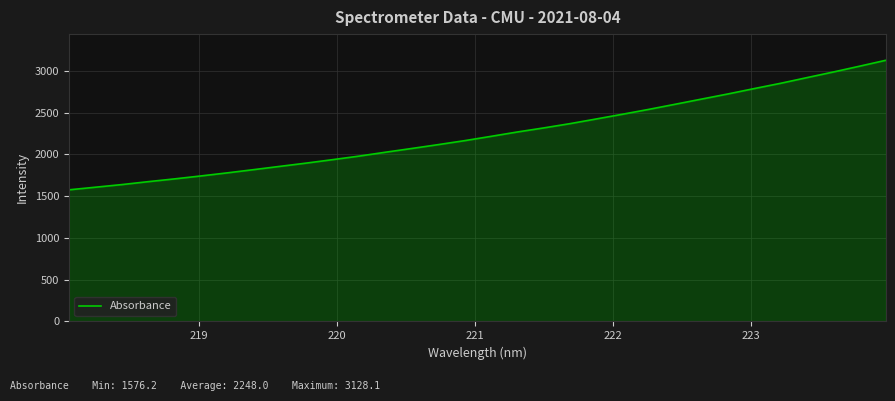

What is the greatest value displayed?

3128.1